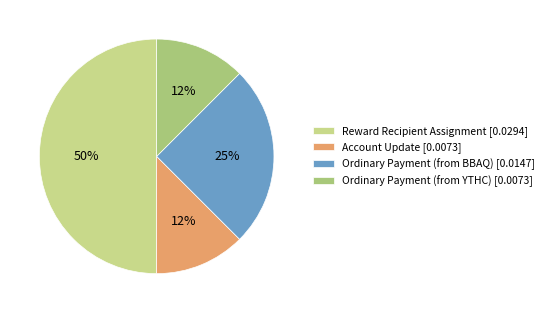

What percentage is the Account Update slice, to the nearest percent?

12%